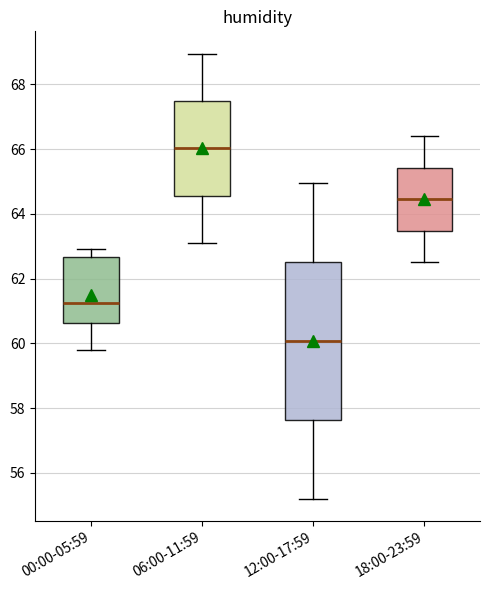

Which box is the tallest, from its lower edge to its upper edge?

12:00-17:59